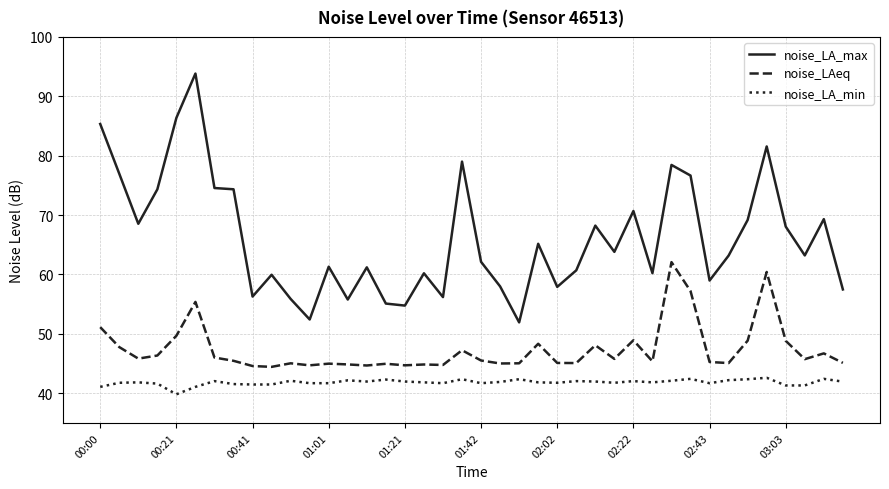

Which series has the largest total across all categories?

noise_LA_max